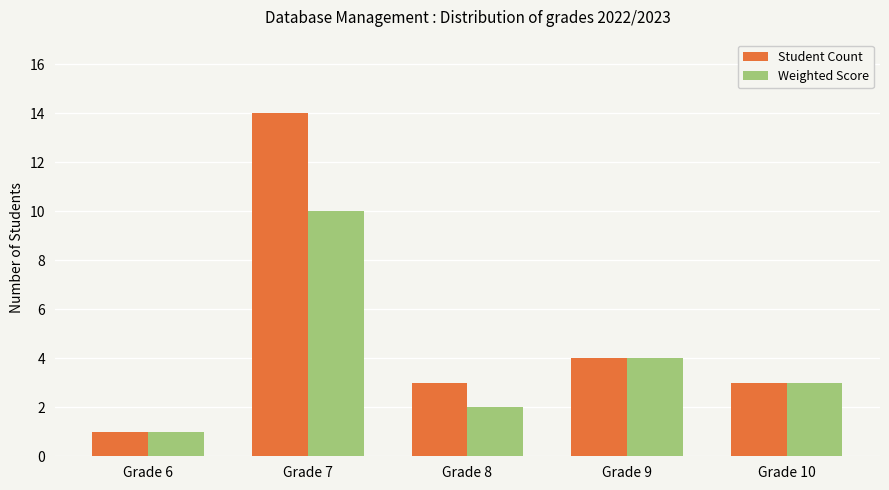

Which label corresponds to the smallest value in the chart?

Grade 6